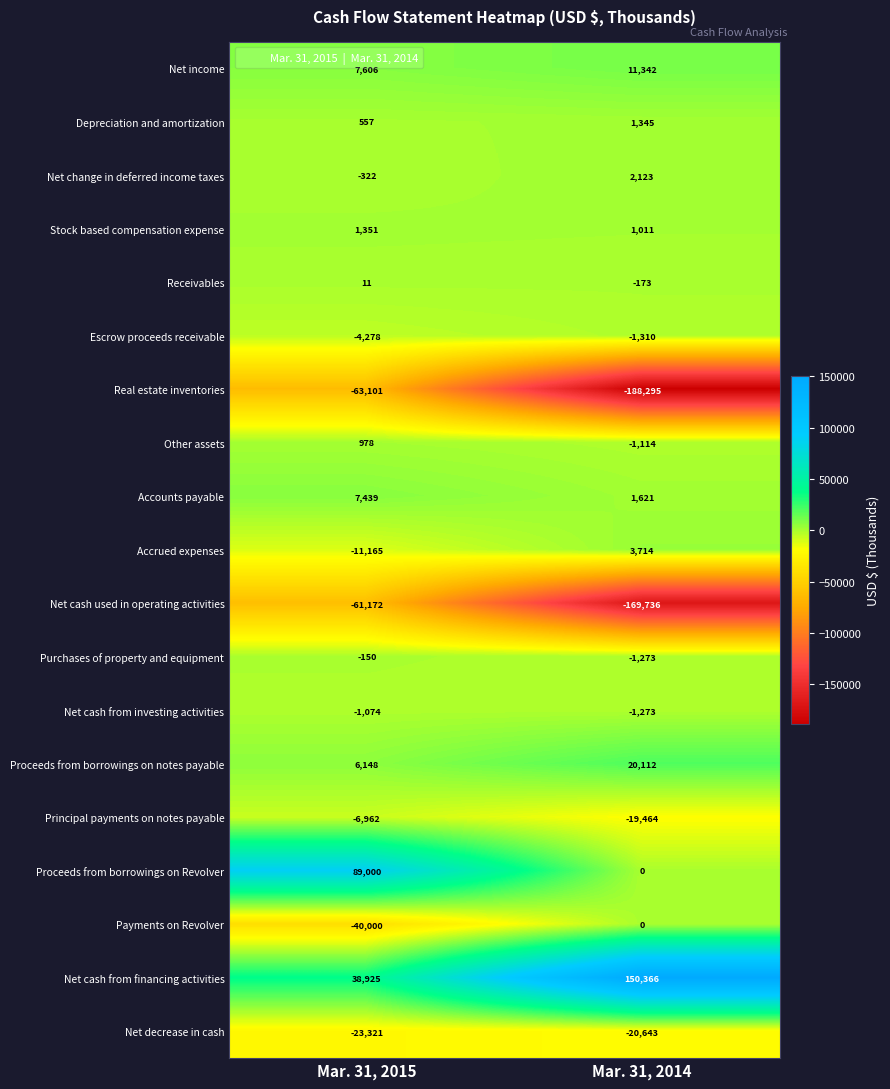

At which category is the sum across all series the highest?

Mar. 31, 2015